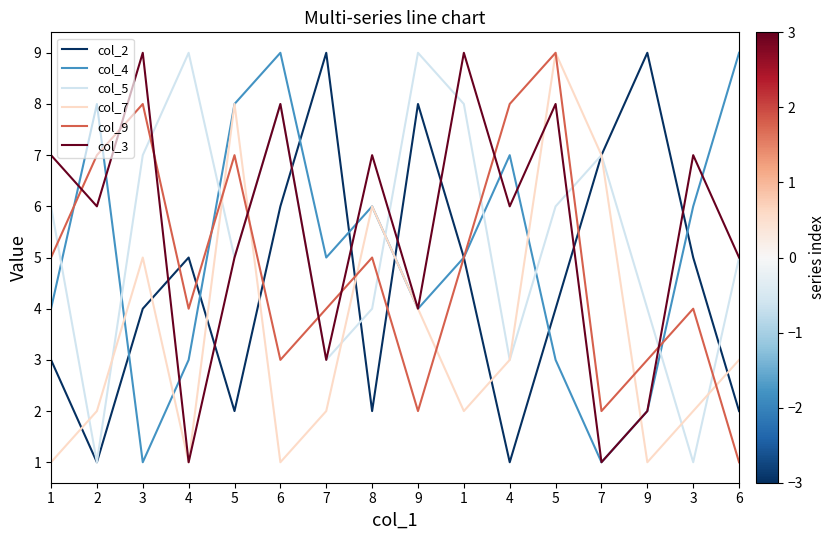

Is this an area chart (filled region under the line)?

No